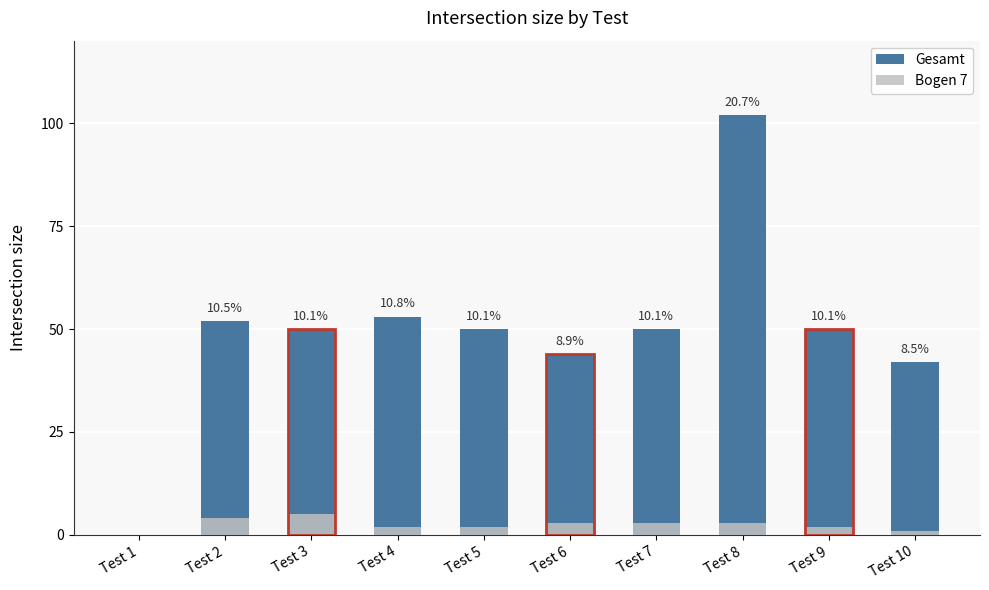

True or false: Gesamt has a value of 50 at Test 5.

True